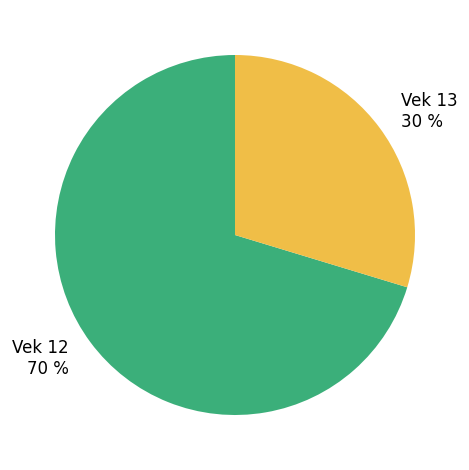

To the nearest percent, what portion does Vek 12 represent?

70%